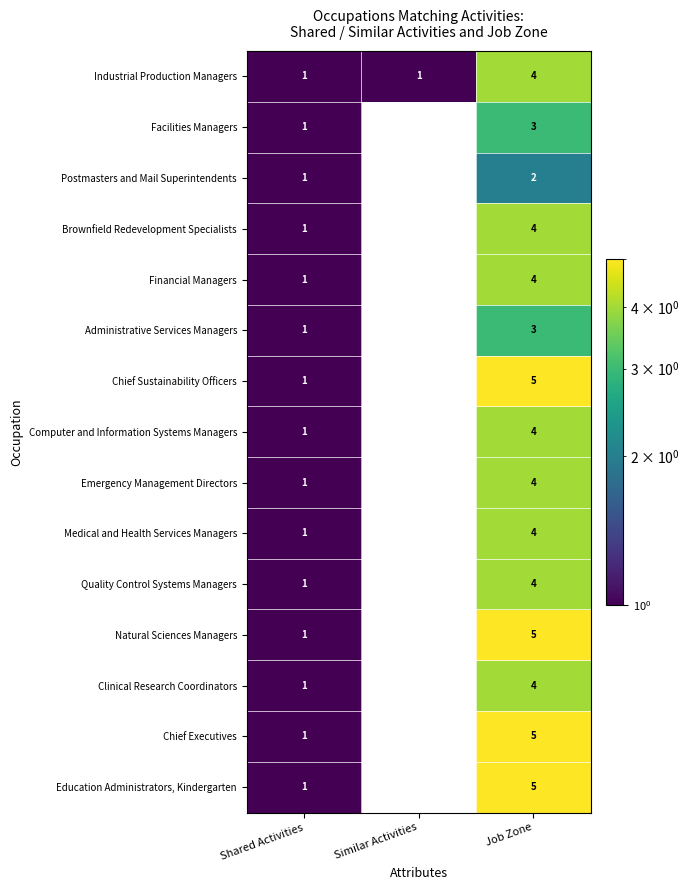

What is the total value across all series at Job Zone?

60